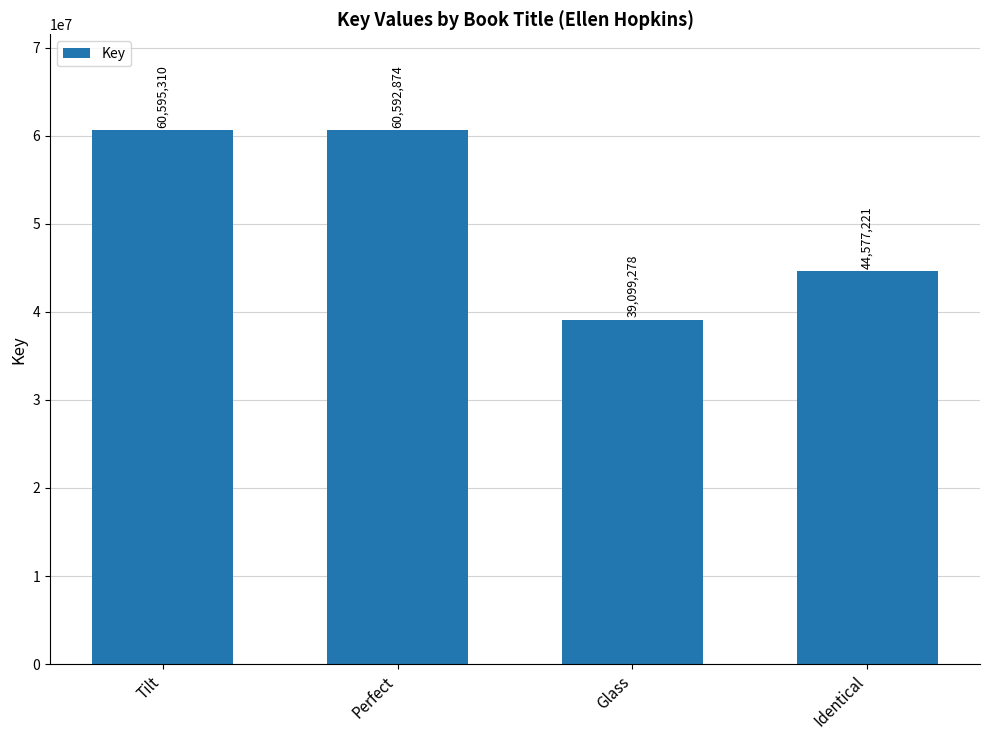

At which label is the value closest to 49847294?

Identical